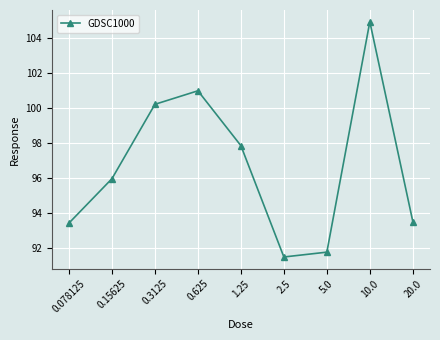

True or false: the data has more than 1 interior local peaks.

True